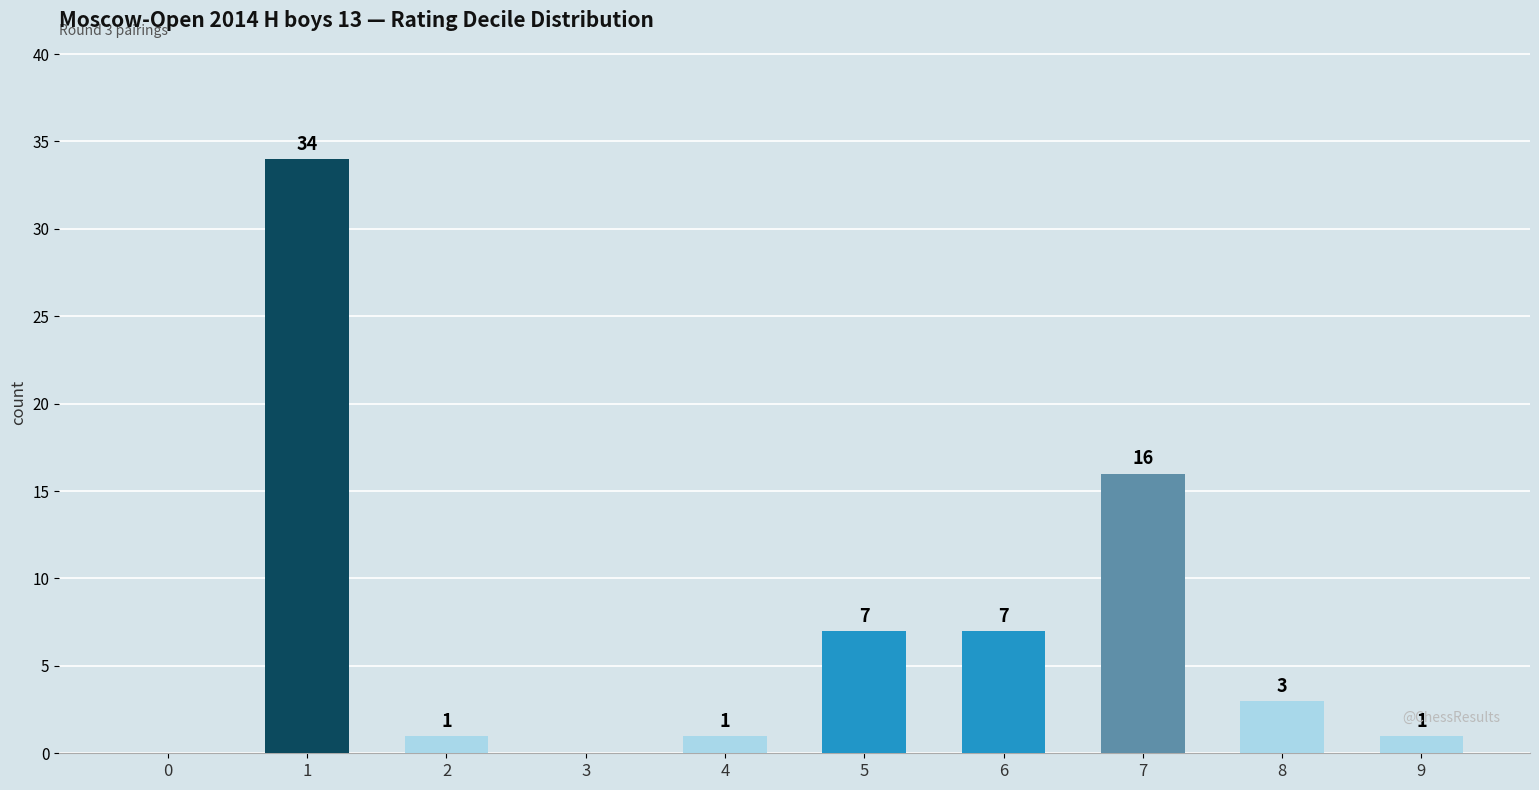

Reading left to right, what are all the values shown in this chart?

0	34	1	0	1	7	7	16	3	1